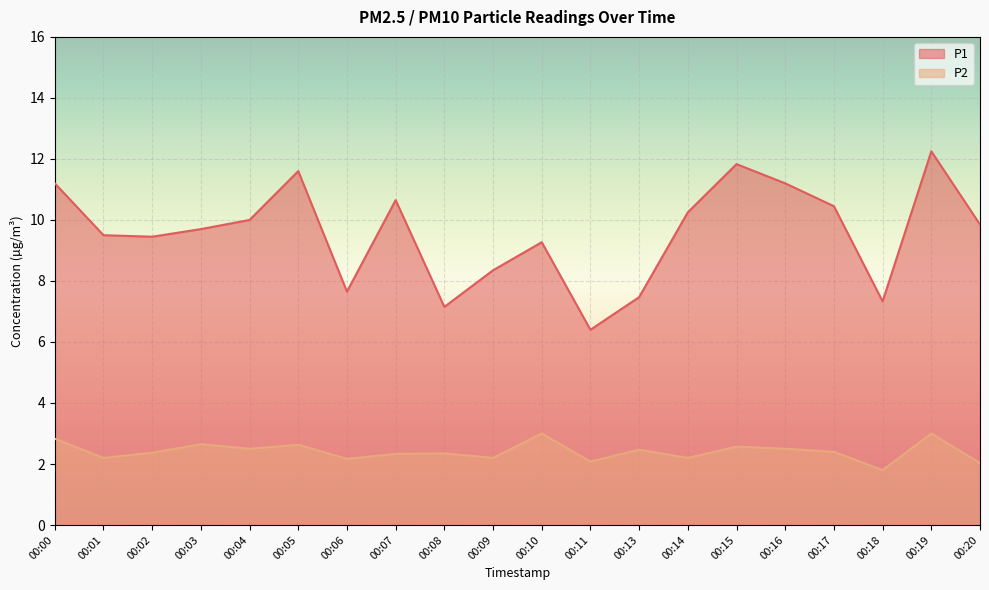

At how many categories does at least one series exceed 5?

20